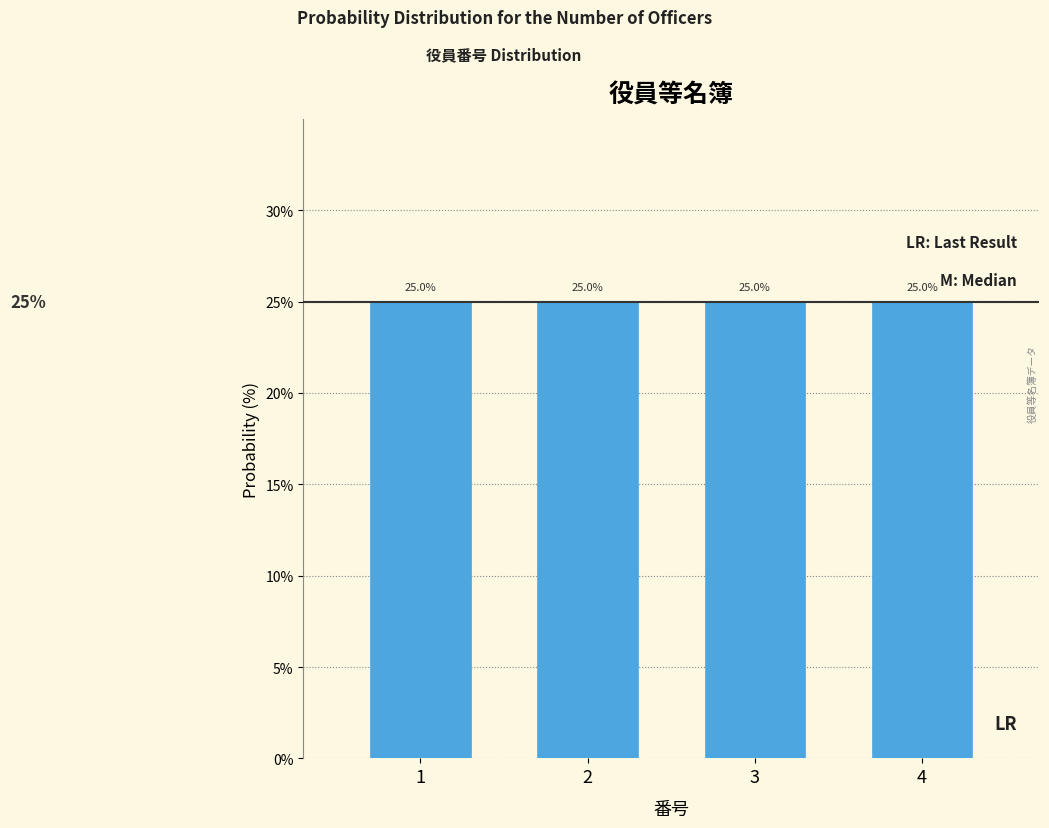

How tall is the bar that spans 2.5 to 3.5 on the x-axis?

25.0